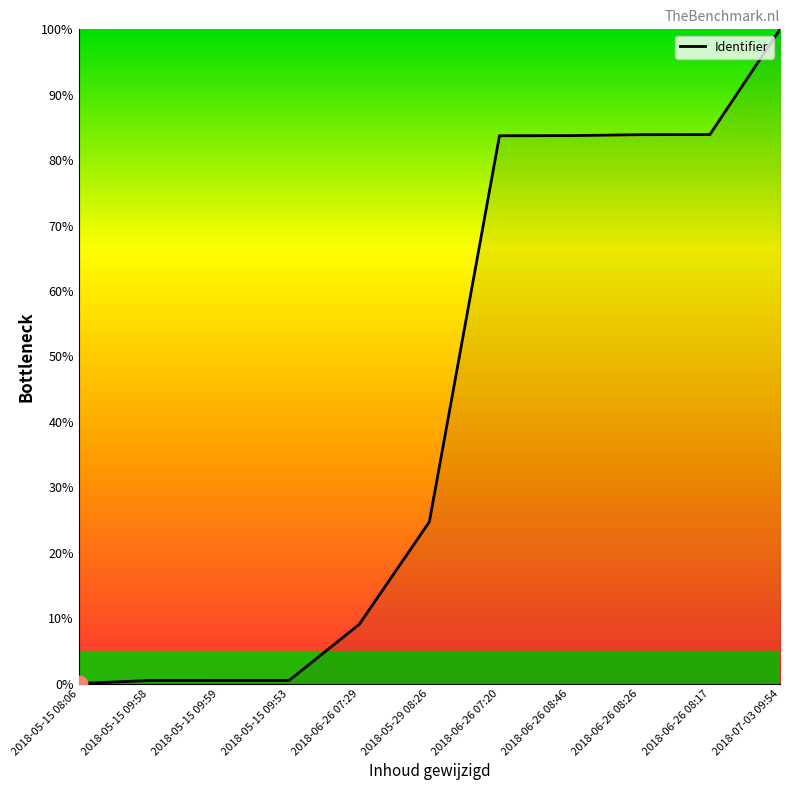

True or false: the data shows 149.4 at 2018-06-26 08:17.

False